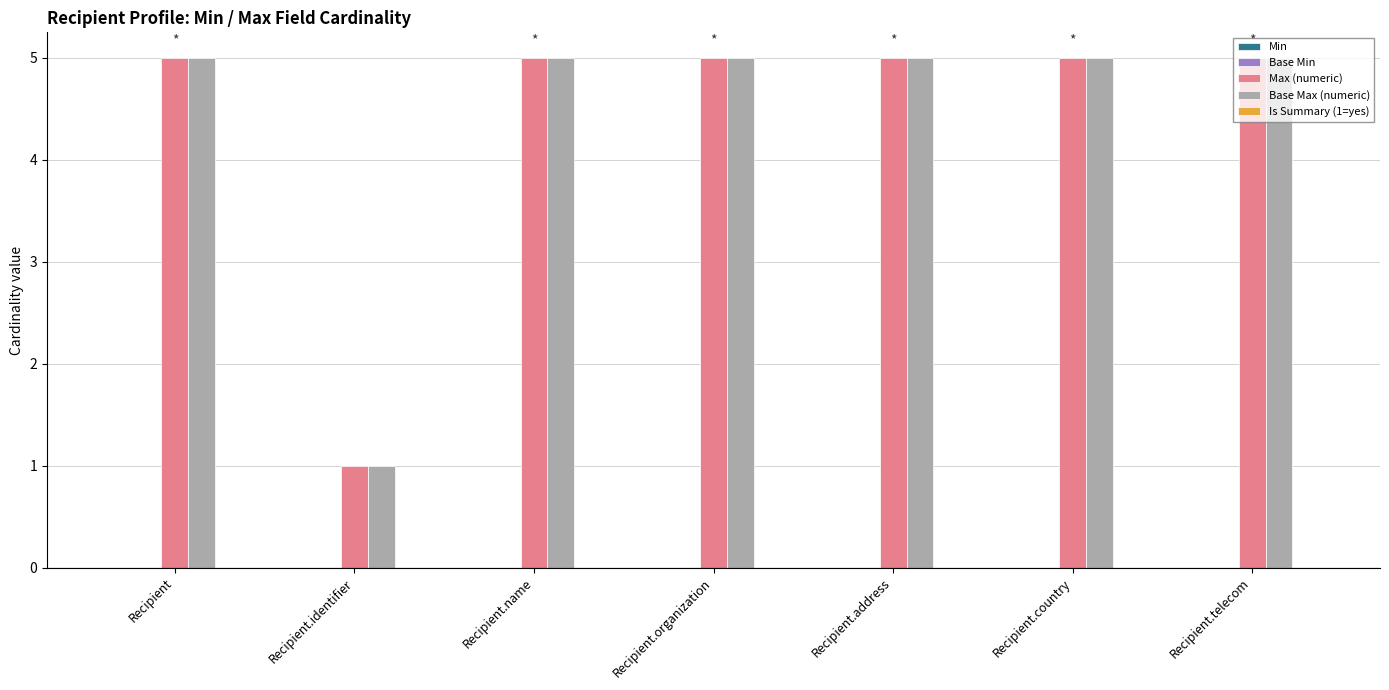

What is the total value across all series at Recipient.identifier?

2